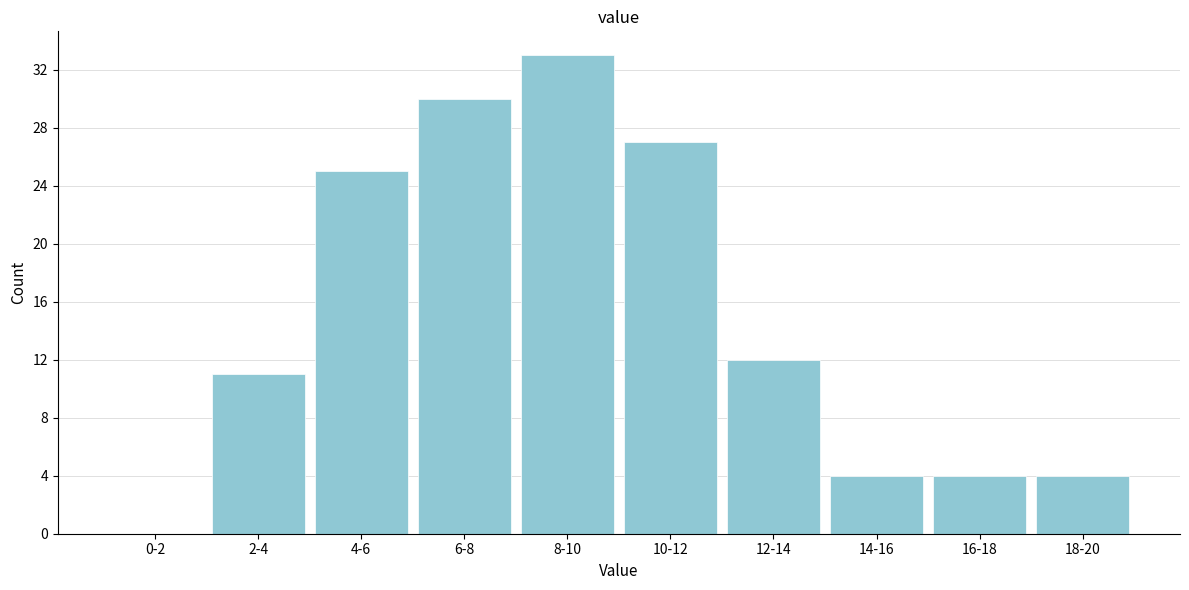

Reading right to left, extract all data points from this chart.

18-20=4	16-18=4	14-16=4	12-14=12	10-12=27	8-10=33	6-8=30	4-6=25	2-4=11	0-2=0